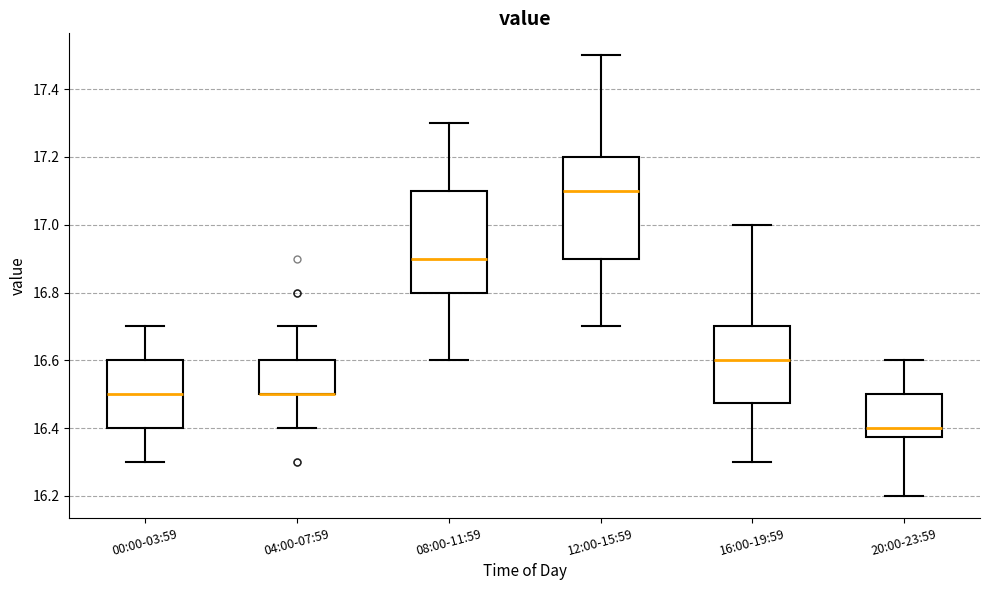

Reading left to right, transcribe this box plot: for each box, give where its median line is, the range the box spans, and where its two whiskers end, as read against the y-axis. The values are not printed on the chart, so give them approximately, as read against the axis.

00:00-03:59: median 16.50, box 16.40 to 16.60, whiskers 16.30 to 16.70
04:00-07:59: median 16.50 (drawn on the box's lower edge), box 16.50 to 16.60, whiskers 16.40 to 16.70
08:00-11:59: median 16.90, box 16.80 to 17.10, whiskers 16.60 to 17.30
12:00-15:59: median 17.10, box 16.90 to 17.20, whiskers 16.70 to 17.50
16:00-19:59: median 16.60, box 16.48 to 16.70, whiskers 16.30 to 17.00
20:00-23:59: median 16.40, box 16.38 to 16.50, whiskers 16.20 to 16.60